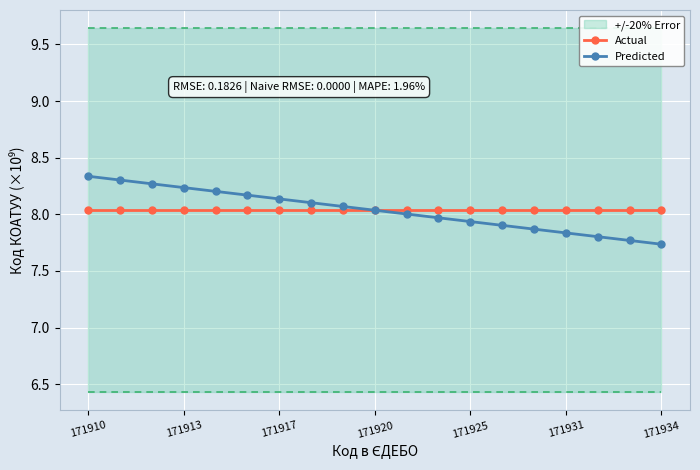

How many values in the Predicted series exceed 8?

11